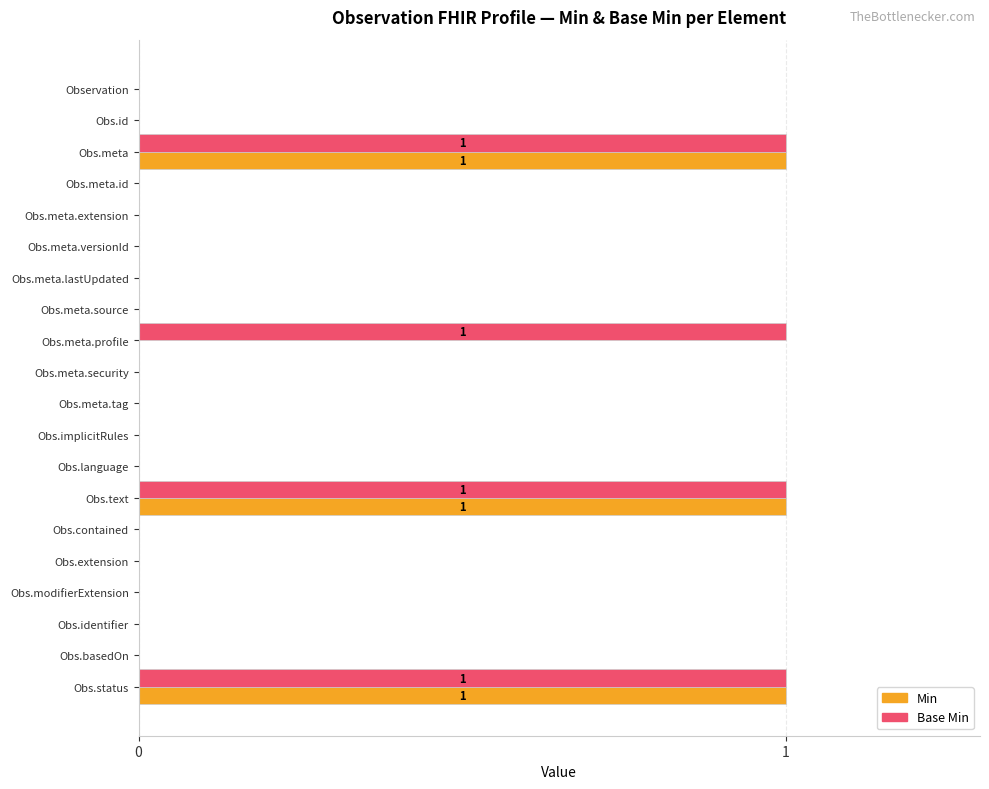

What is the sum of all Min values?

3